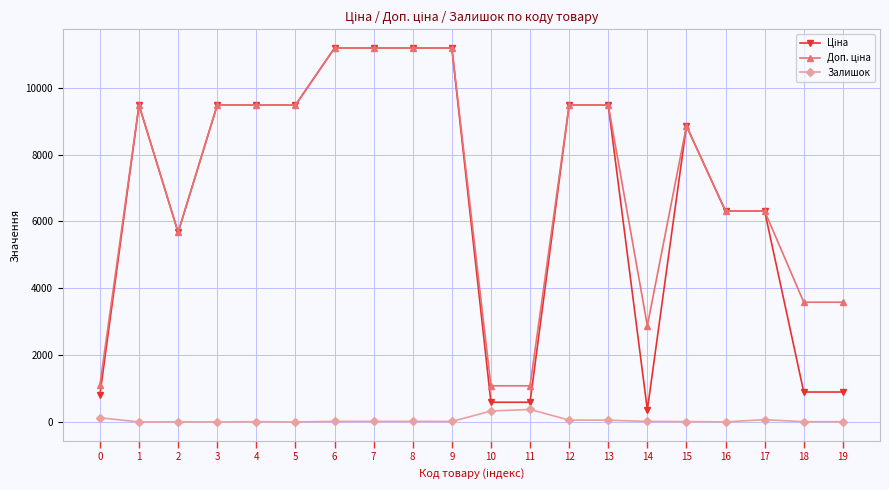

What is the maximum value shown in the chart?

11188.2